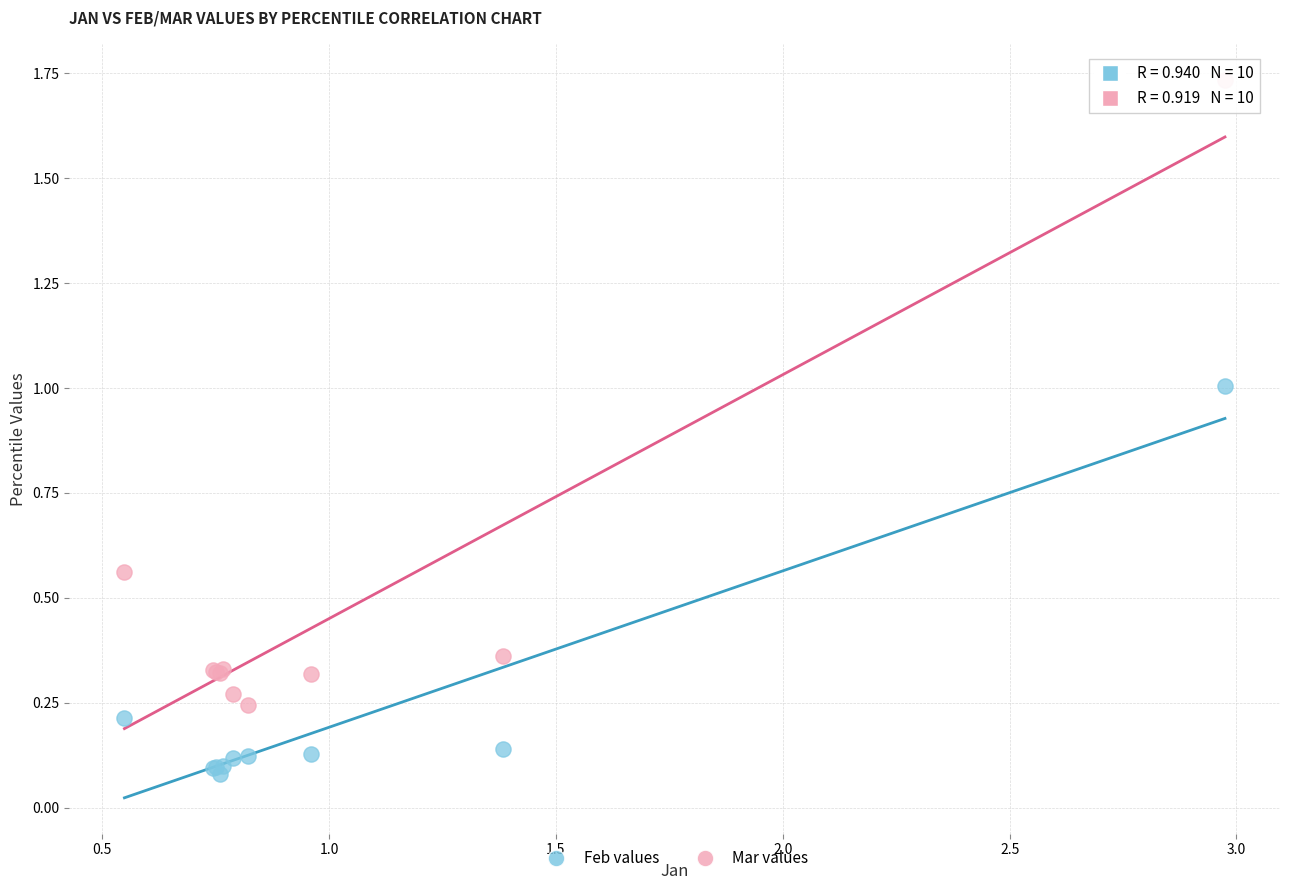

Which series contains the lowest Y value?

Feb values